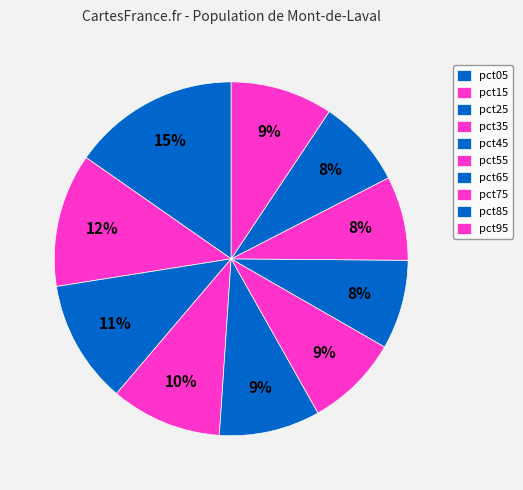

True or false: pct15 accounts for 12% of the total.

True